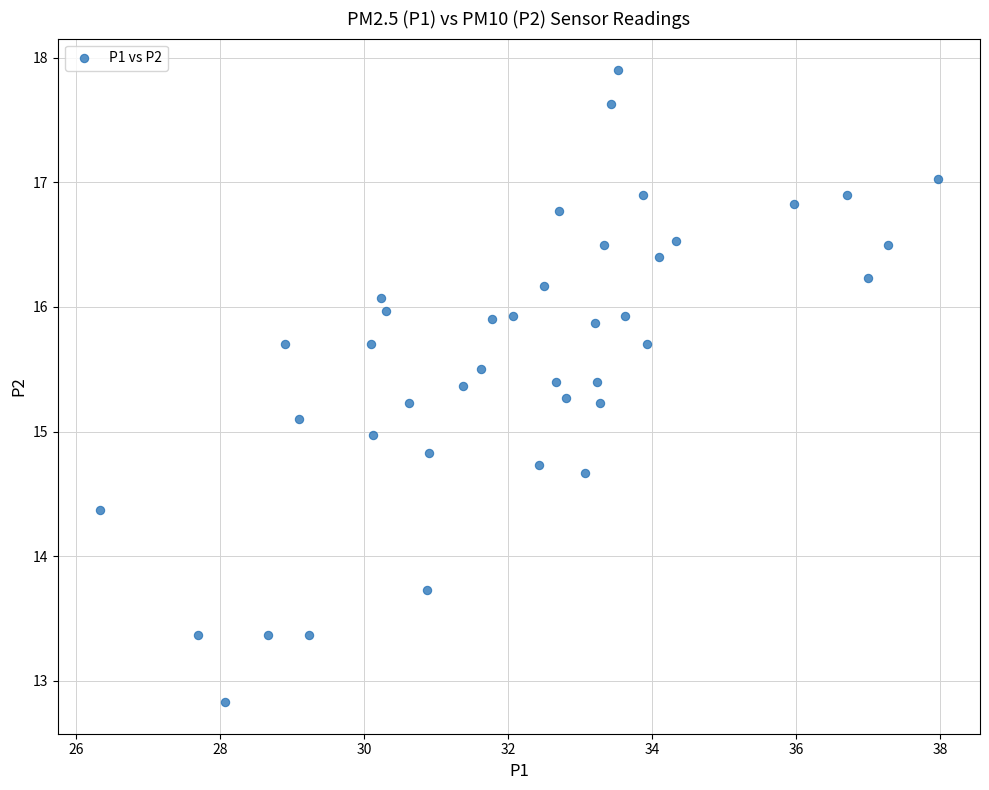

What is the range of X values (max minus min)?

11.6